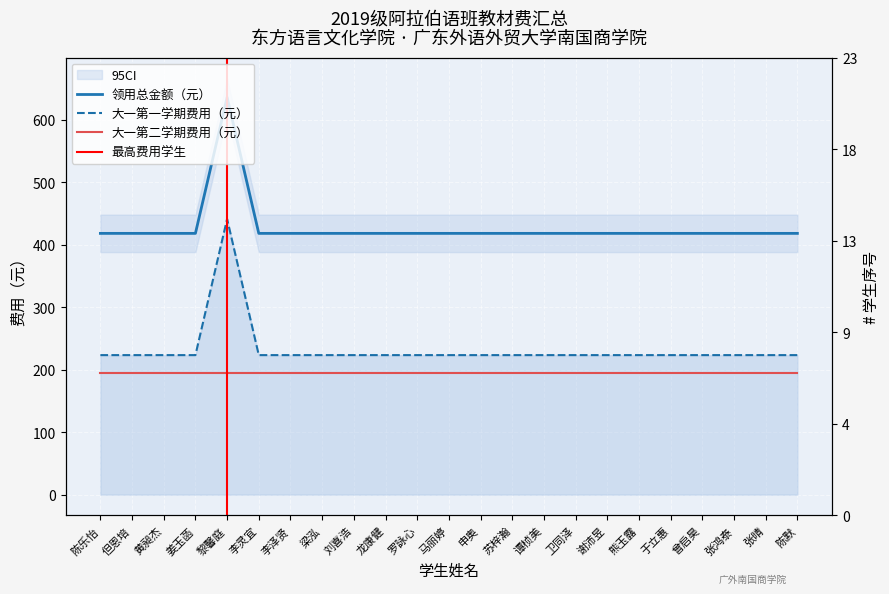

Which has a higher value, 马丽婷 or 龙康健?

马丽婷